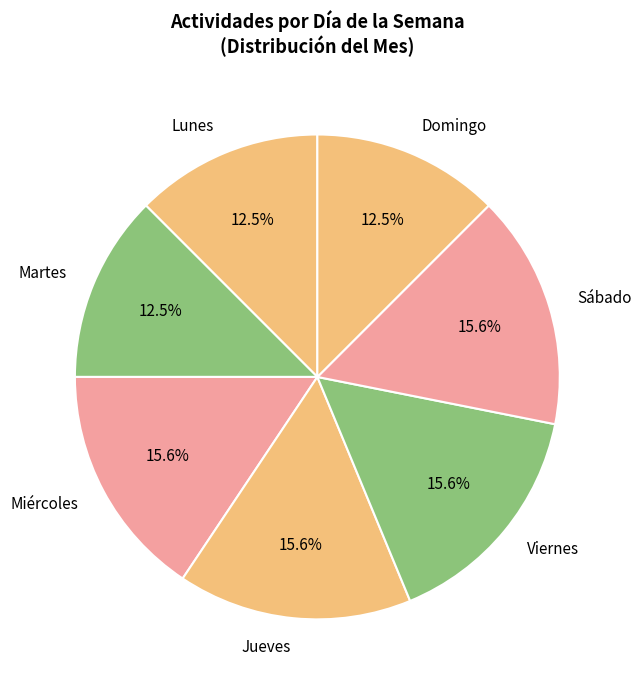

What portion of the pie excludes Jueves?

84.4%